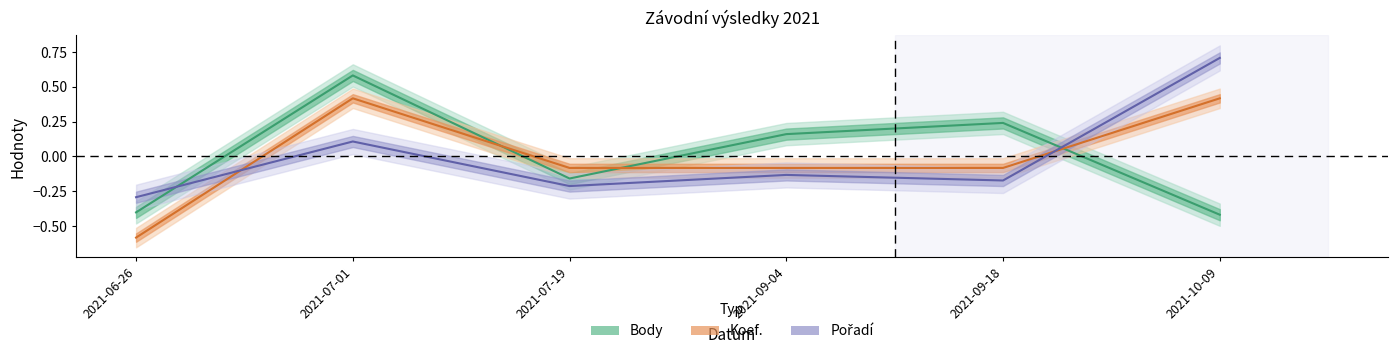

What is the label of the 1st point from the left?

2021-06-26